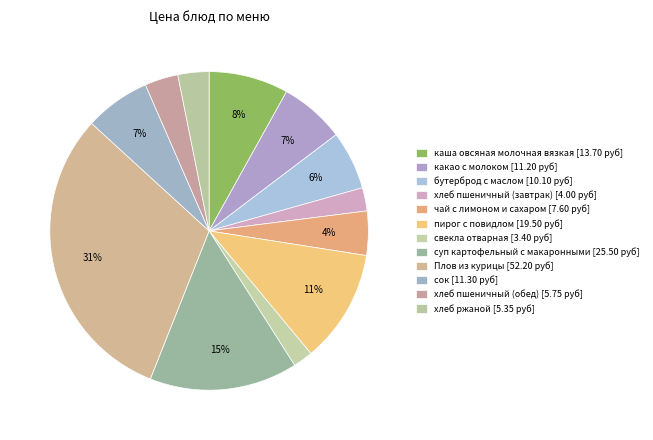

How many segments does this pie chart have?

12